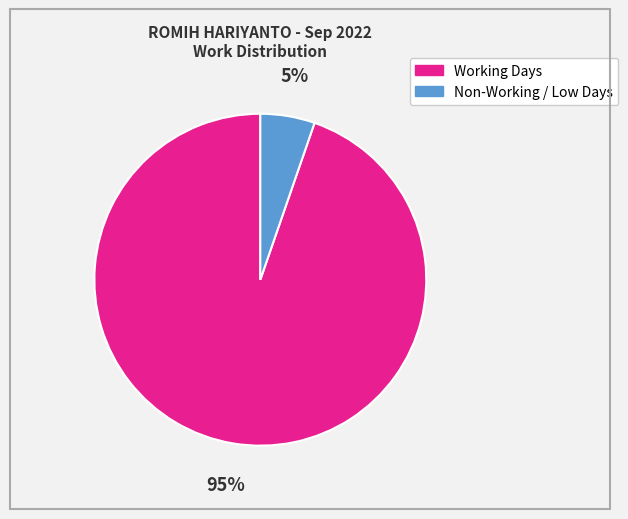

To the nearest percent, what is the average slice percentage?

50%